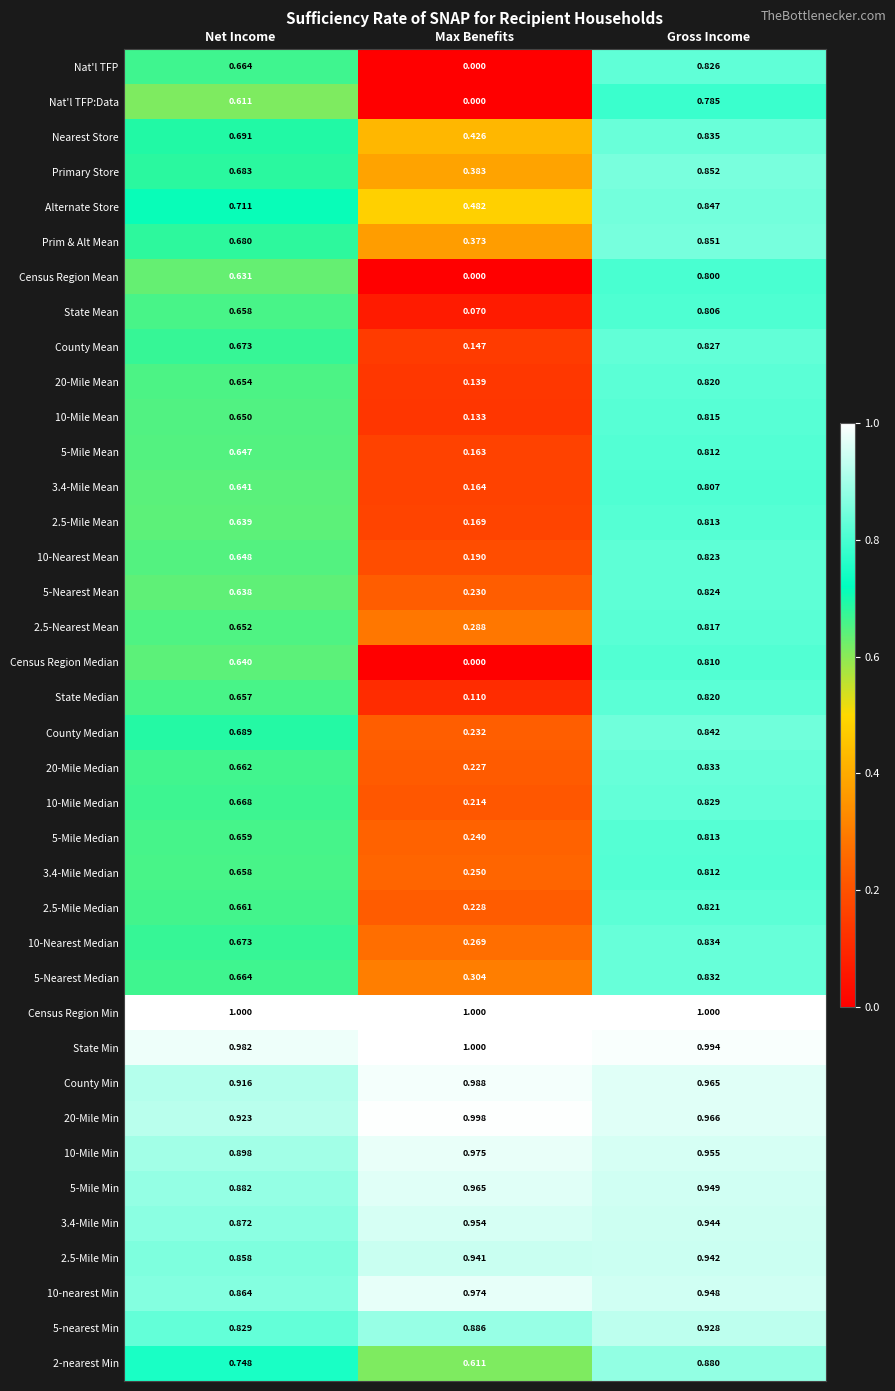

Where is State Min nearest to the value 0?

Net Income